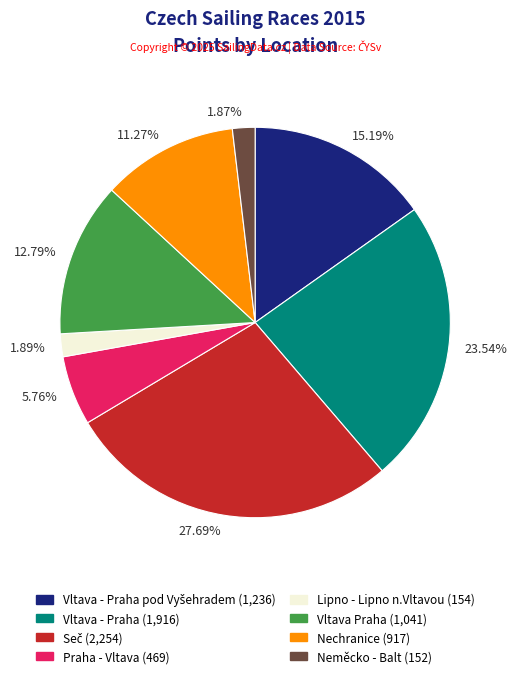

Between 1.87% and 12.79%, which is larger?

12.79%